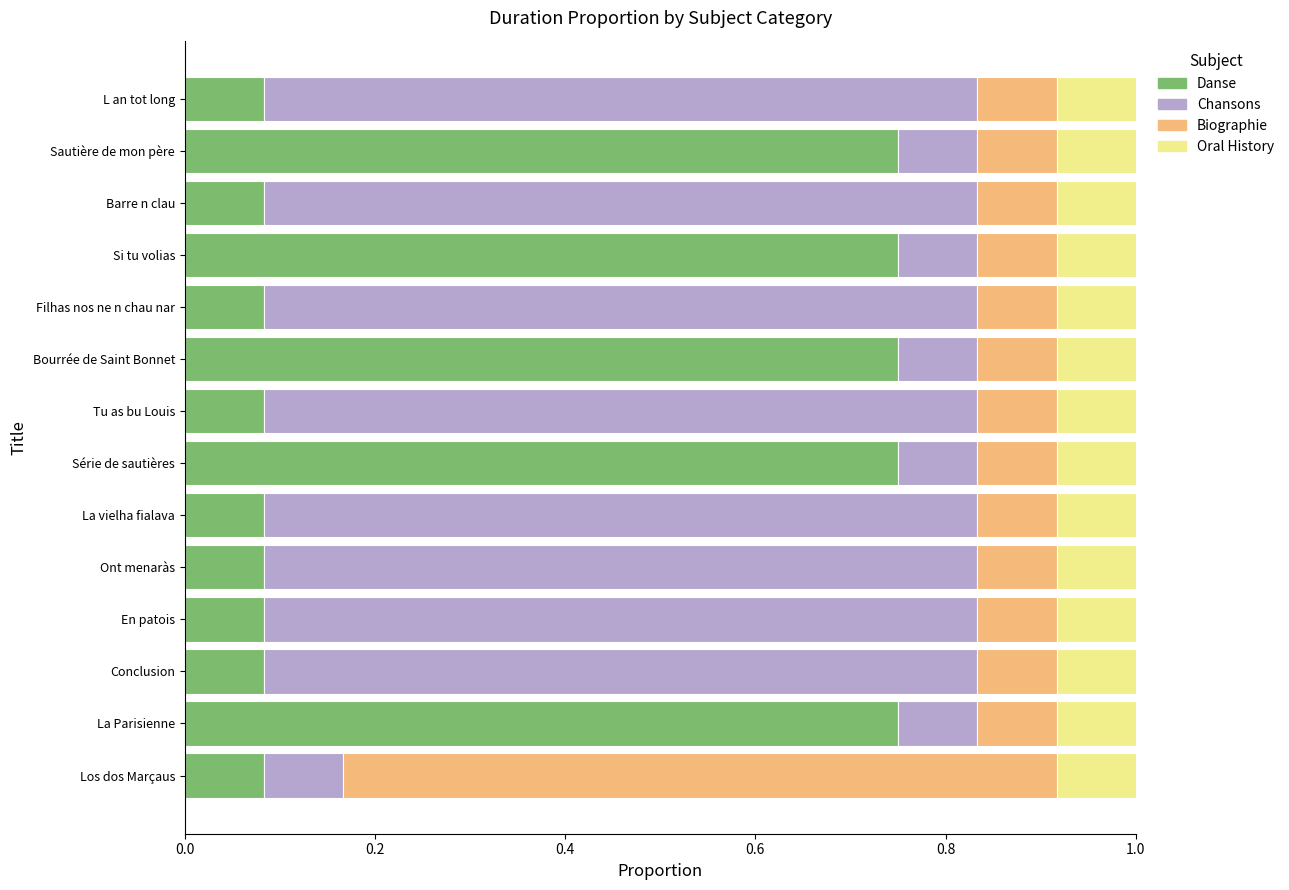

What is the difference between the maximum and minimum values in the Biographie series?

0.7